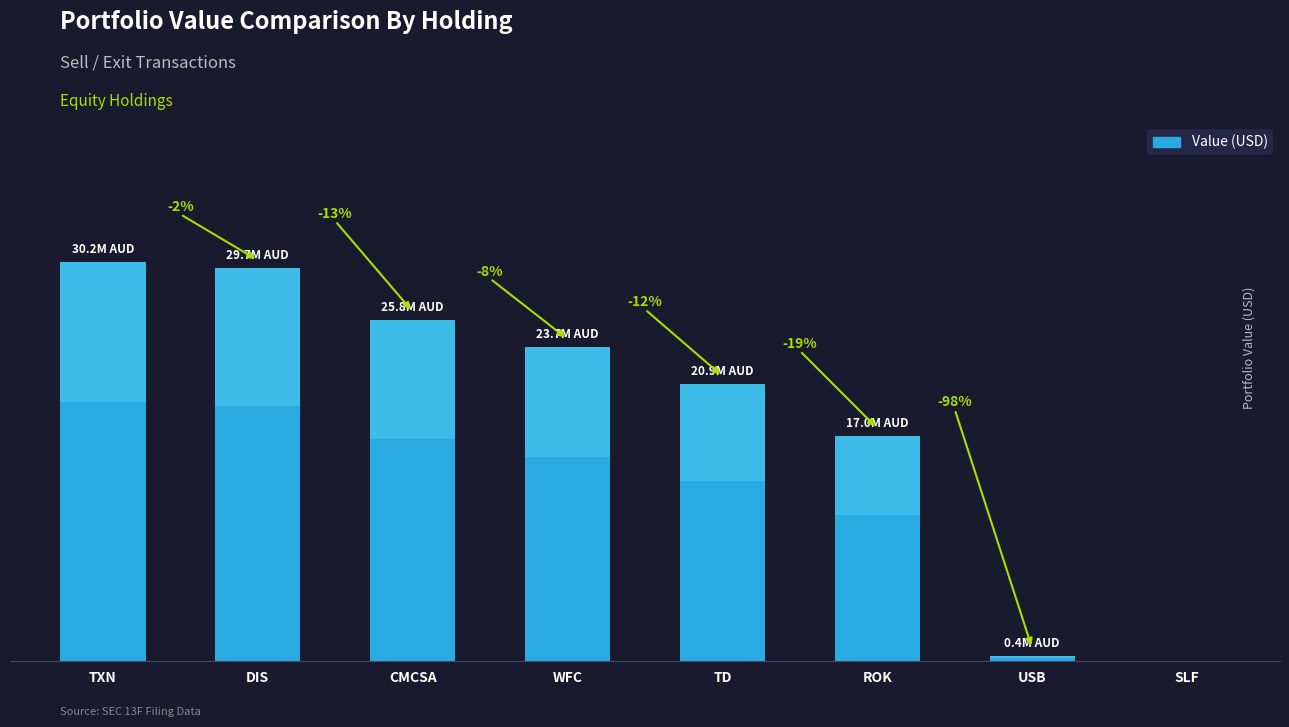

How many bars are there in total?

8